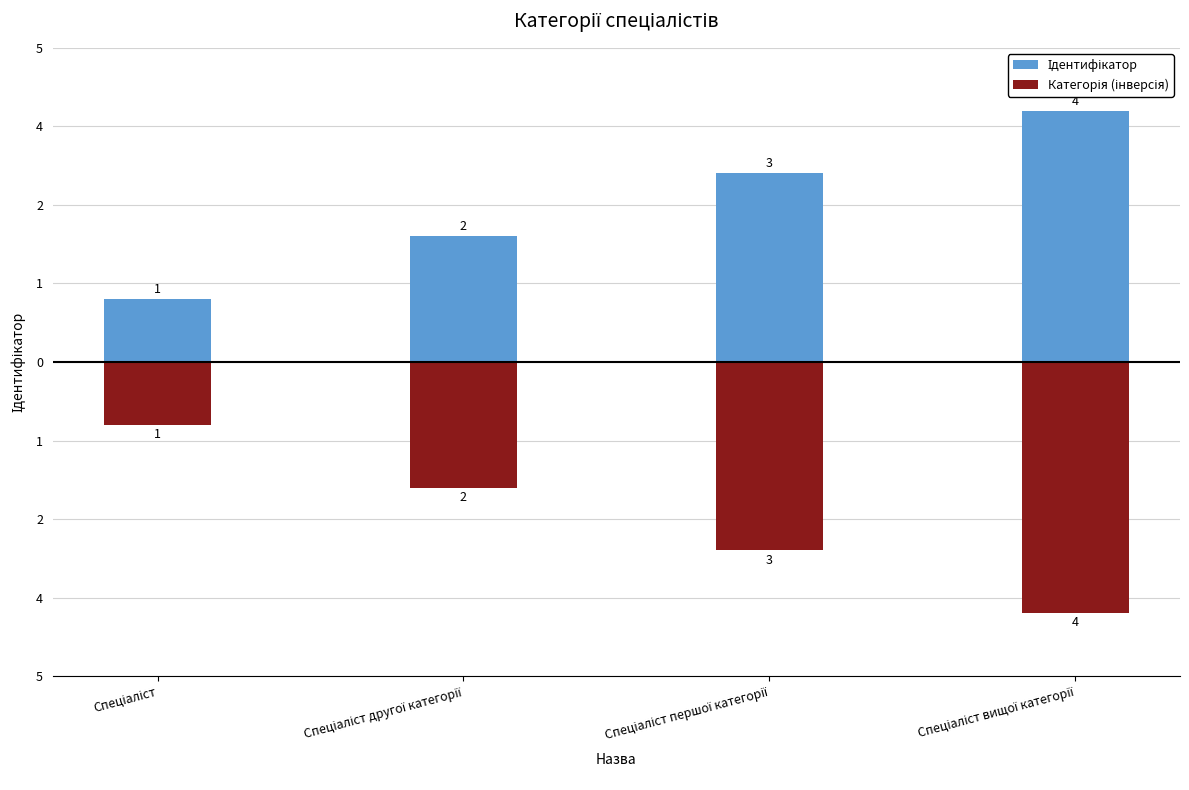

List the labels in order of Категорія (інверсія) value, largest first.

Спеціаліст, Спеціаліст другої категорії, Спеціаліст першої категорії, Спеціаліст вищої категорії